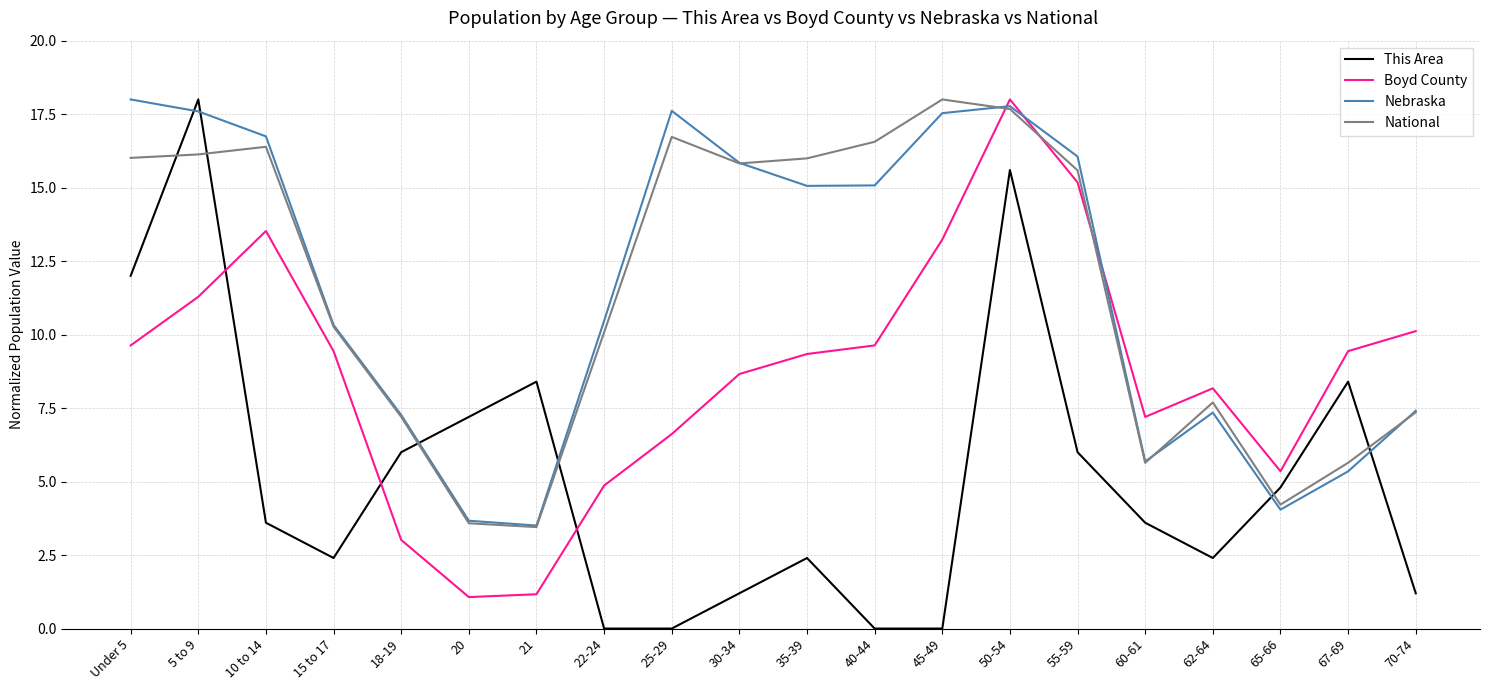

What is the difference between the maximum and minimum values in the This Area series?

18.0